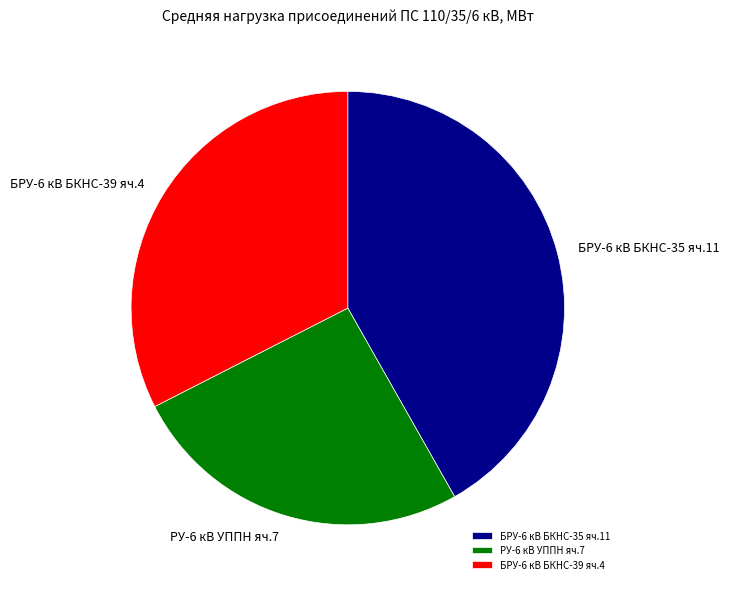

Rank the categories by value from highest to lowest.

БРУ-6 кВ БКНС-35 яч.11, БРУ-6 кВ БКНС-39 яч.4, РУ-6 кВ УППН яч.7